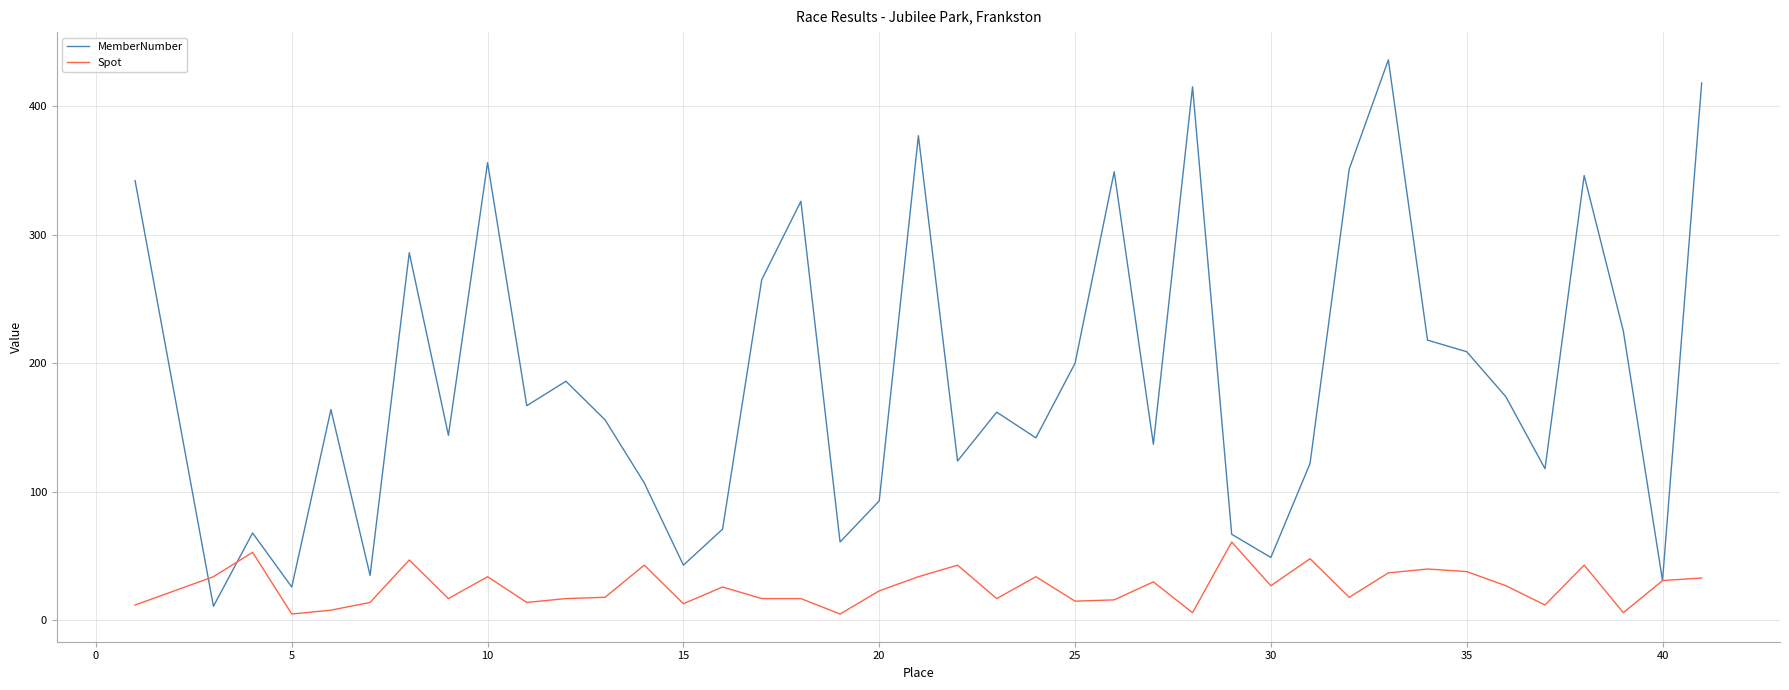

What is the minimum value for MemberNumber?

11